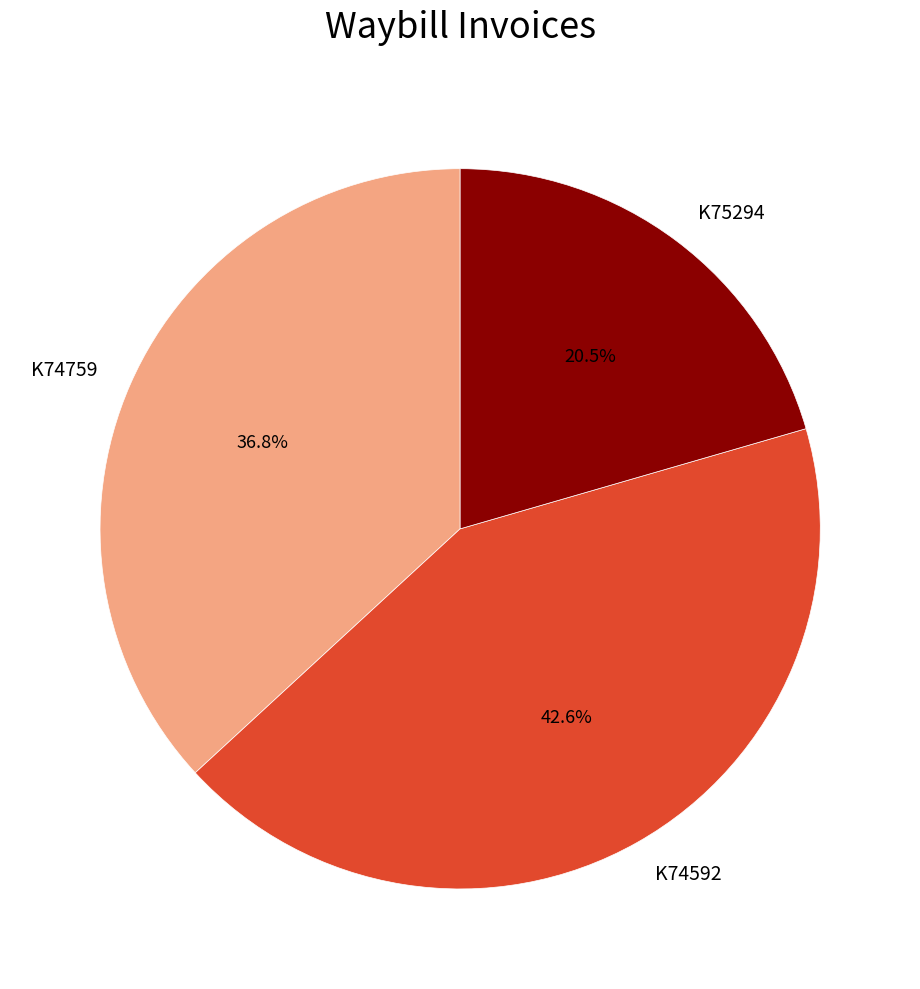

What is the ratio of the value at K74592 to the value at K74759?

1.2